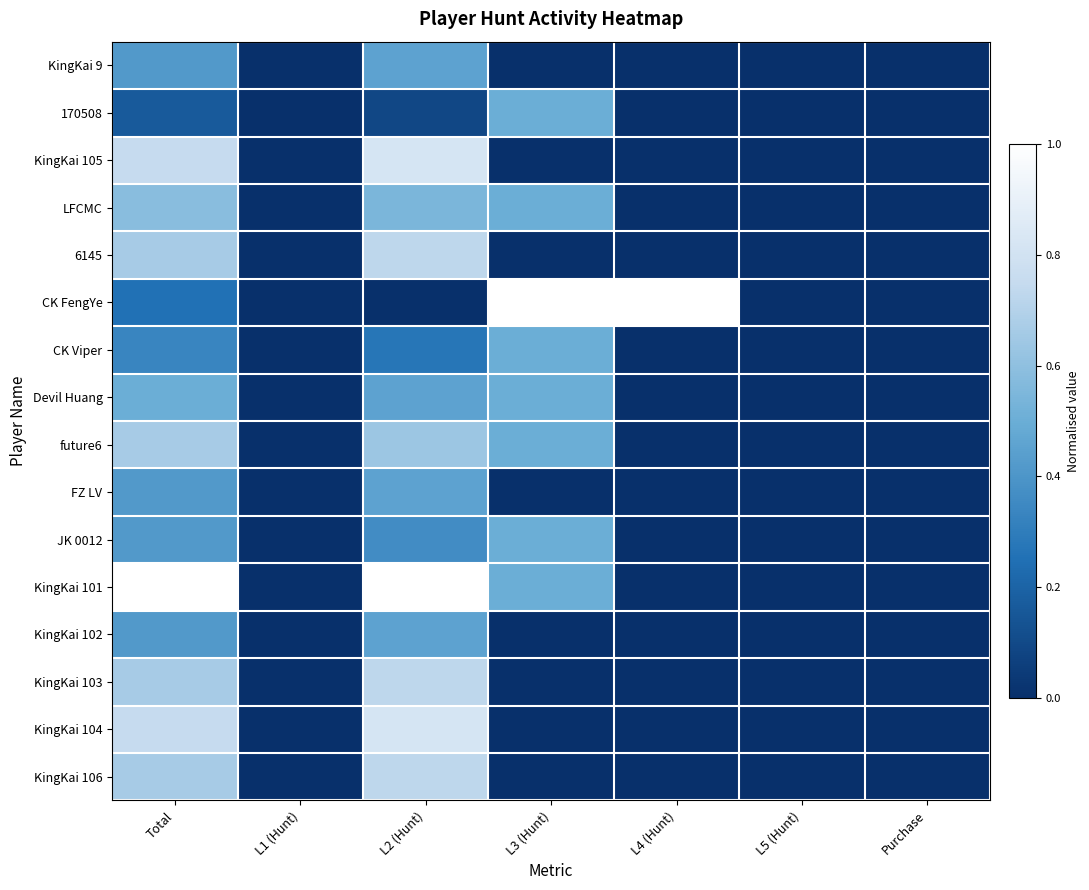

Count the 6145 values in the range 0 to 1.

7